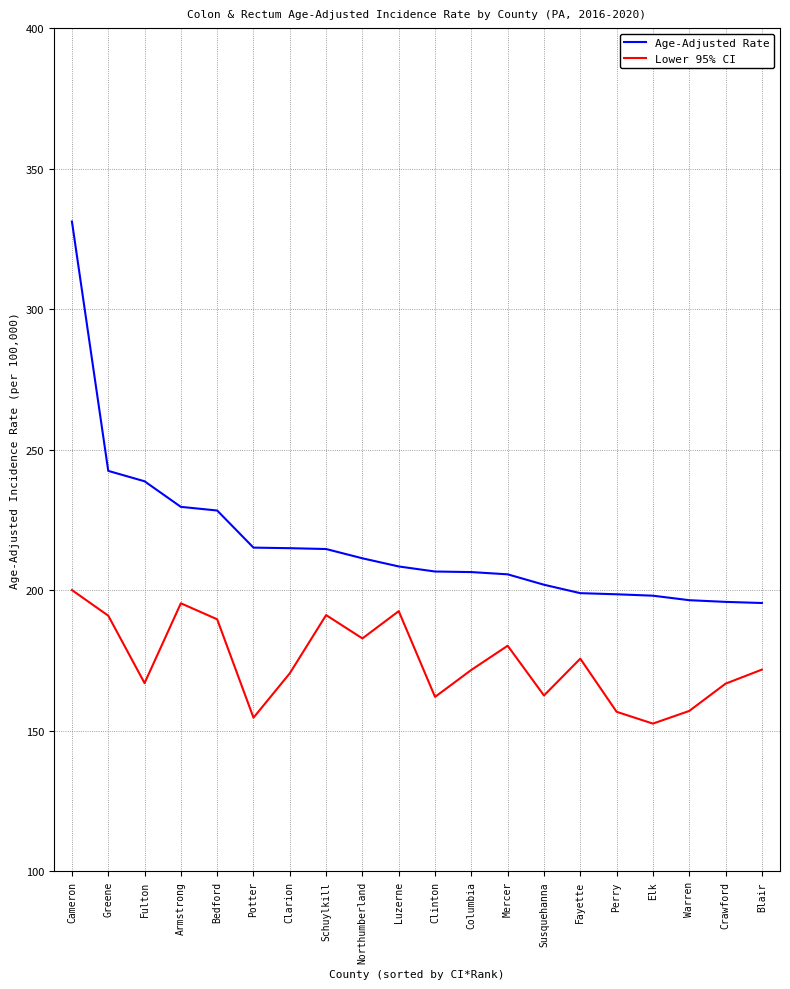

What is the difference between the maximum and minimum values in the Lower 95% CI series?

47.5